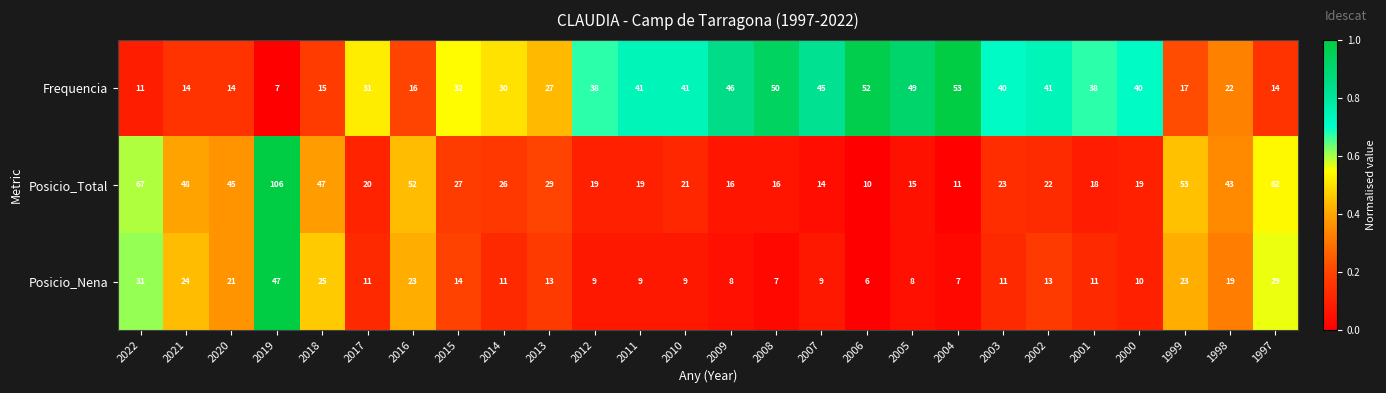

What is the maximum value shown in the chart?

106